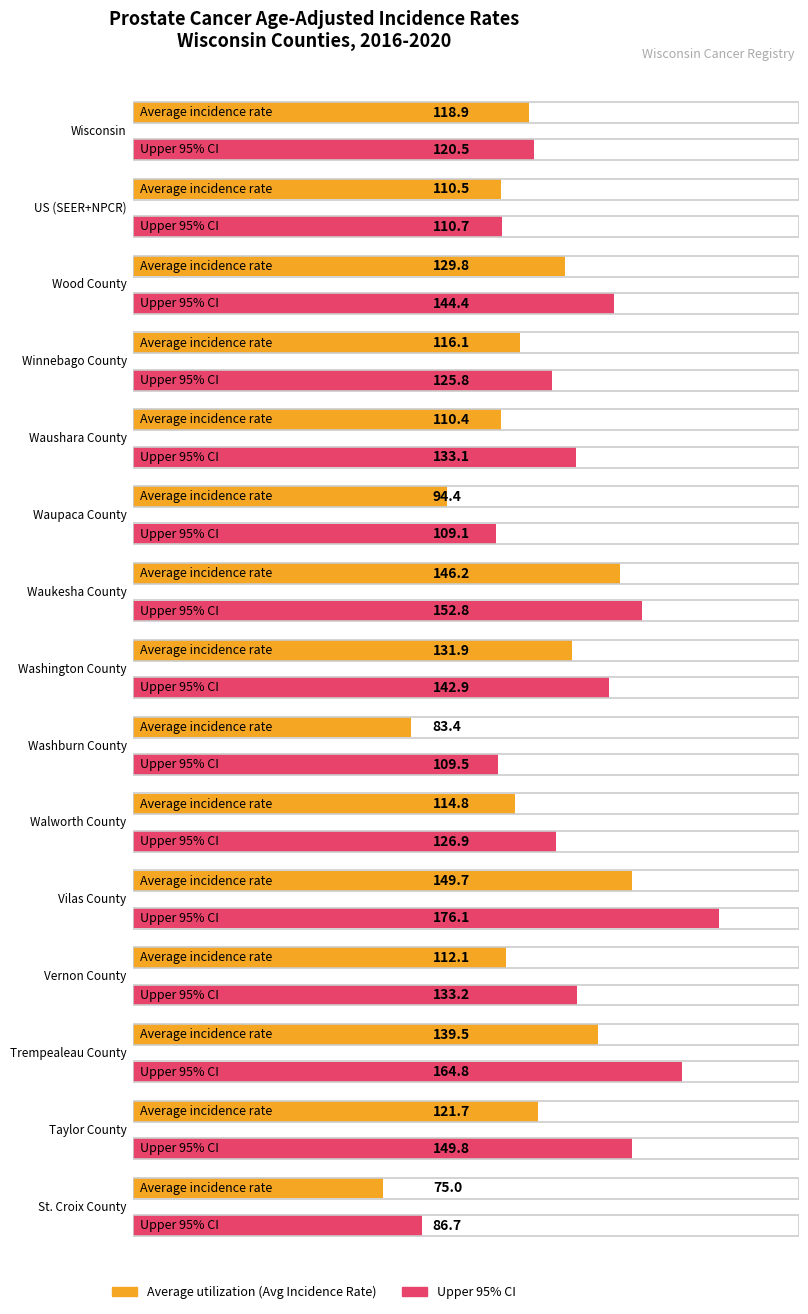

Which series changed the most between Waushara County and Waupaca County?

Upper 95% CI